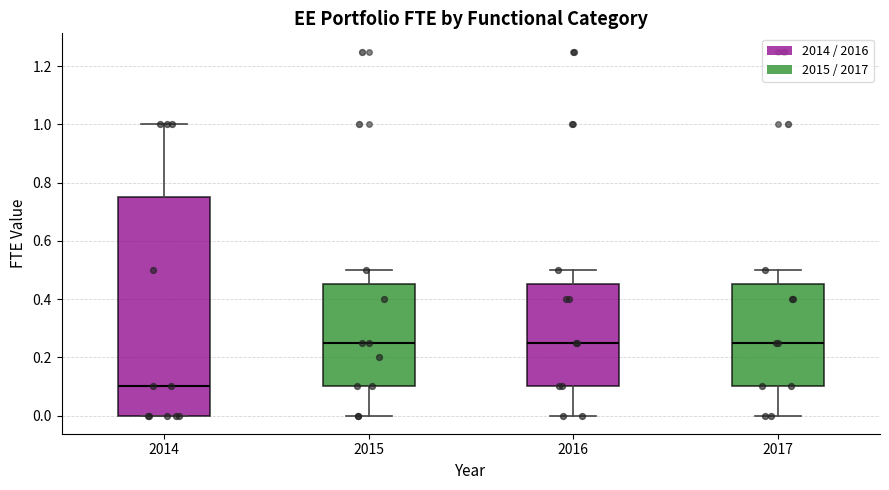

Reading left to right, transcribe this box plot: for each box, give where its median line is, the range the box spans, and where its two whiskers end, as read against the y-axis. The values are not printed on the chart, so give them approximately, as read against the axis.

2014: median 0.10, box 0.00 to 0.76, whiskers 0.00 to 1.00
2015: median 0.26, box 0.10 to 0.46, whiskers 0.00 to 0.50
2016: median 0.26, box 0.10 to 0.46, whiskers 0.00 to 0.50
2017: median 0.26, box 0.10 to 0.46, whiskers 0.00 to 0.50